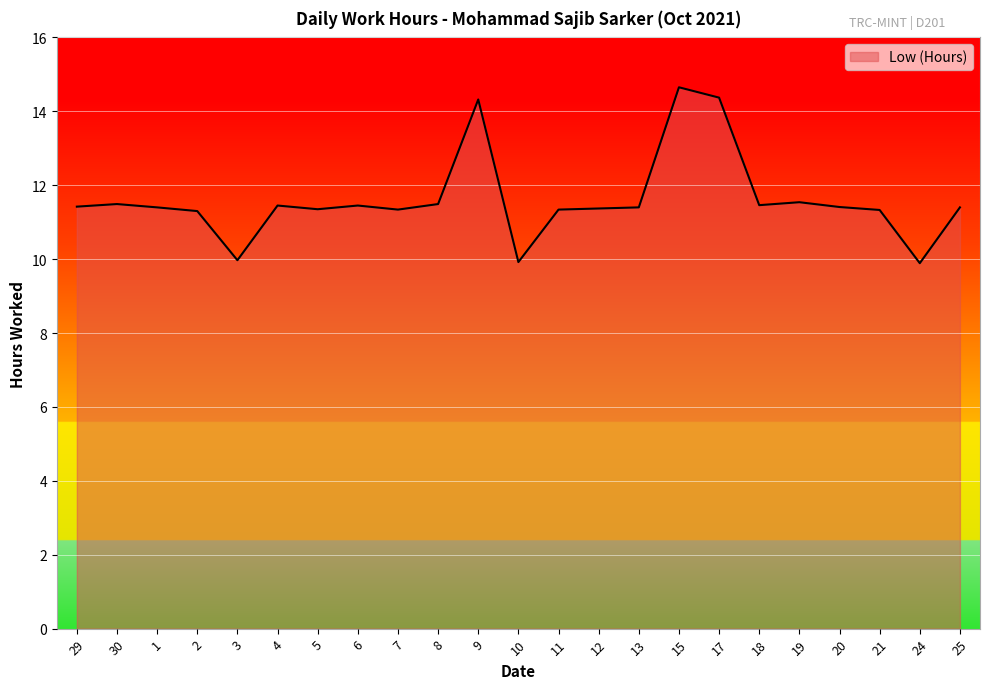

What is the change in value from 2 to 10?

-1.4